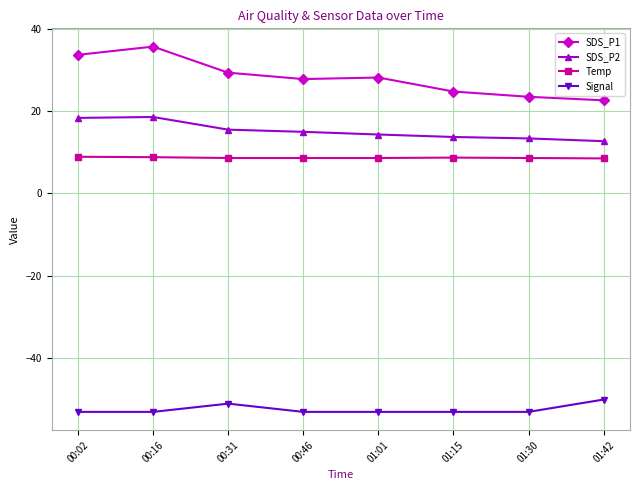

What is the sum of all Signal values?

-419.0